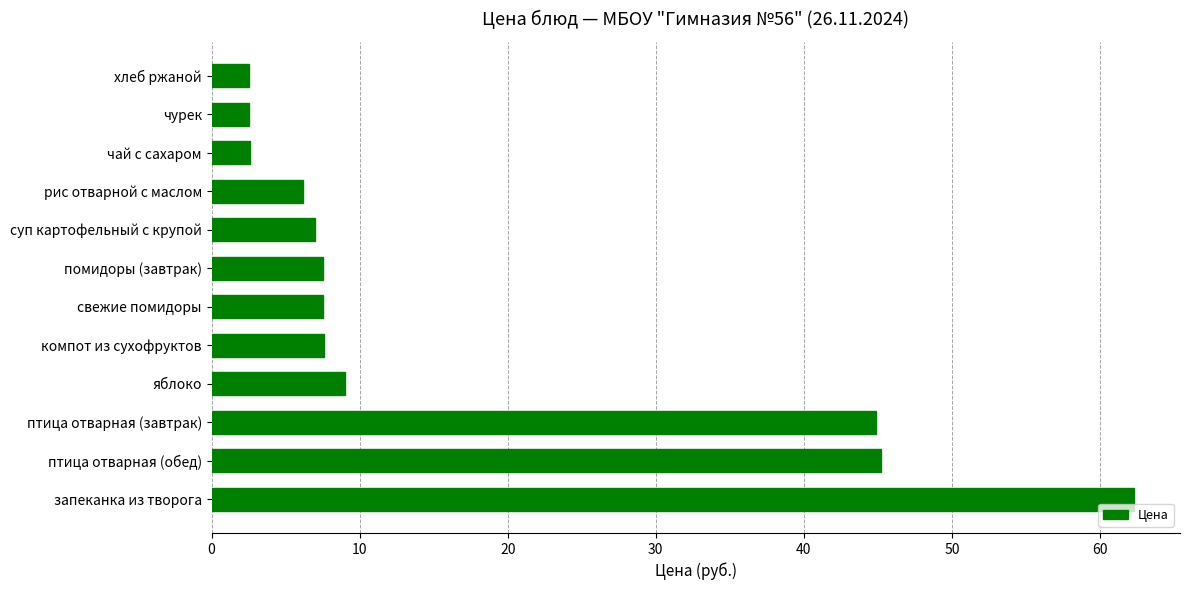

Approximately how many times larger is the value at птица отварная (обед) compared to компот из сухофруктов?

6.0